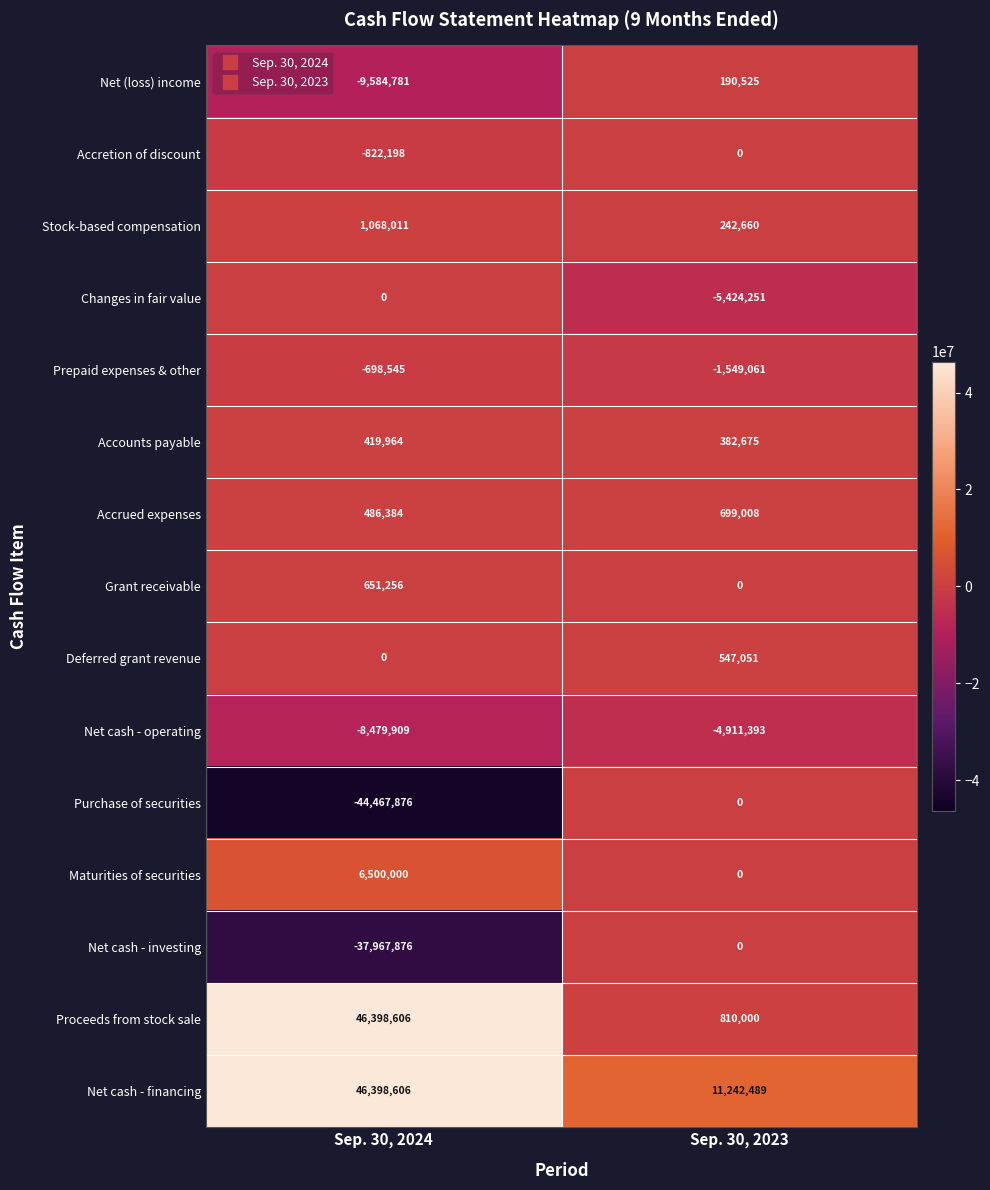

The value of Grant receivable at Sep. 30, 2024 is 651256. True or false?

True